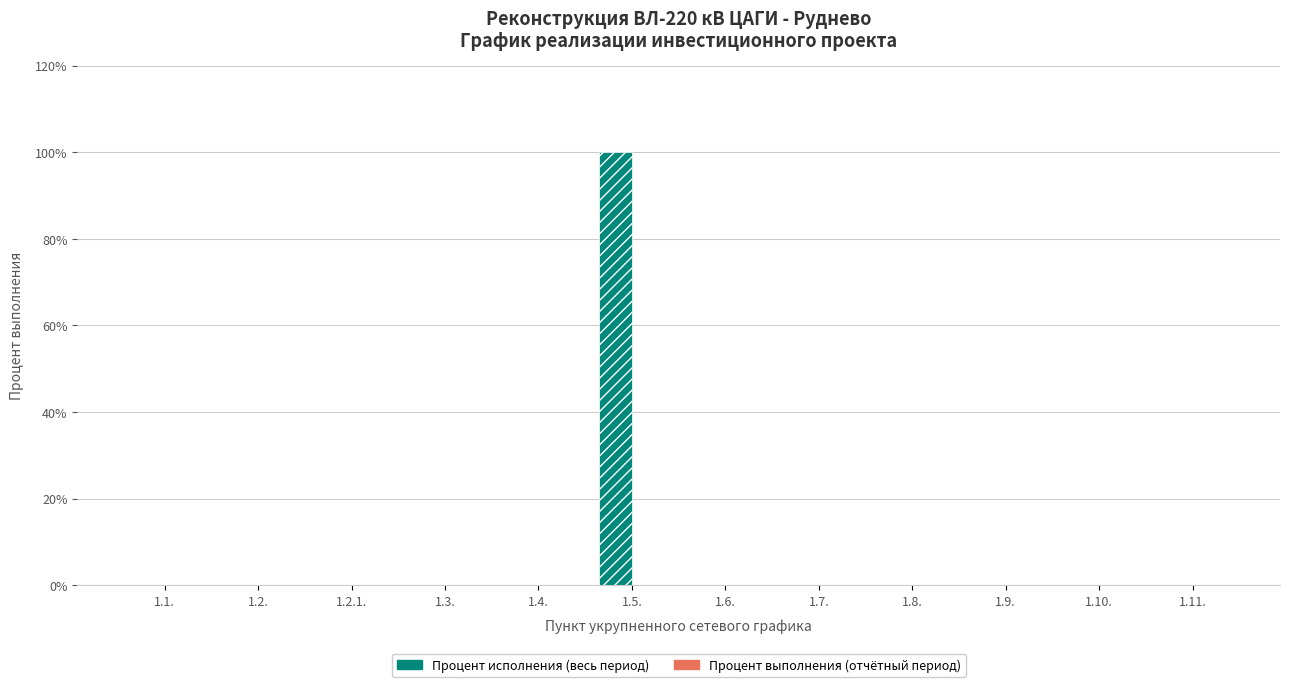

Reading left to right, what are all the values shown in this chart?

Процент исполнения (весь период): 1.1.=0	1.2.=0	1.2.1.=0	1.3.=0	1.4.=0	1.5.=1	1.6.=0	1.7.=0	1.8.=0	1.9.=0	1.10.=0	1.11.=0
Процент выполнения (отчётный период): 1.1.=0	1.2.=0	1.2.1.=0	1.3.=0	1.4.=0	1.5.=0	1.6.=0	1.7.=0	1.8.=0	1.9.=0	1.10.=0	1.11.=0